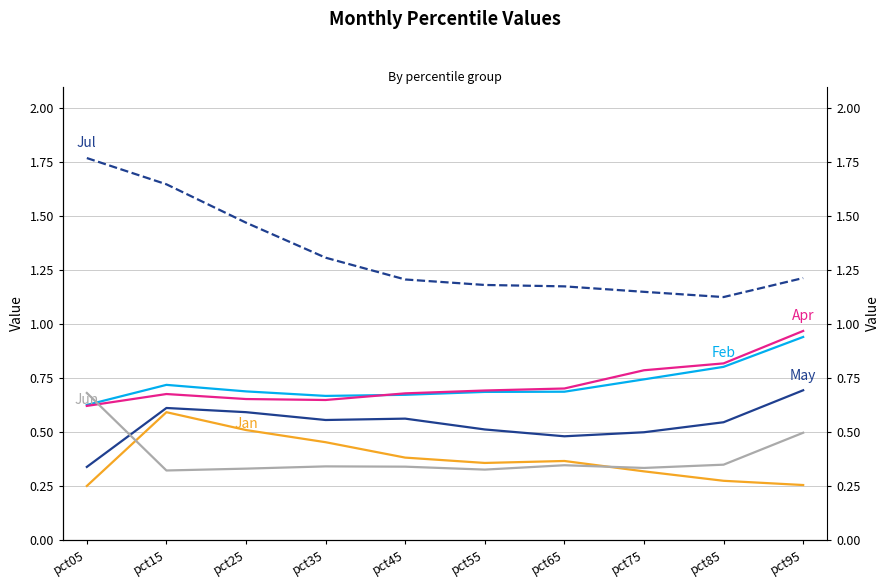

Reading left to right, extract all data points from this chart.

Jan: 0.3	0.6	0.5	0.5	0.4	0.4	0.4	0.3	0.3	0.3
Feb: 0.6	0.7	0.7	0.7	0.7	0.7	0.7	0.7	0.8	0.9
Apr: 0.6	0.7	0.7	0.6	0.7	0.7	0.7	0.8	0.8	1.0
May: 0.3	0.6	0.6	0.6	0.6	0.5	0.5	0.5	0.5	0.7
Jun: 0.7	0.3	0.3	0.3	0.3	0.3	0.3	0.3	0.3	0.5
Jul: 1.8	1.6	1.5	1.3	1.2	1.2	1.2	1.1	1.1	1.2